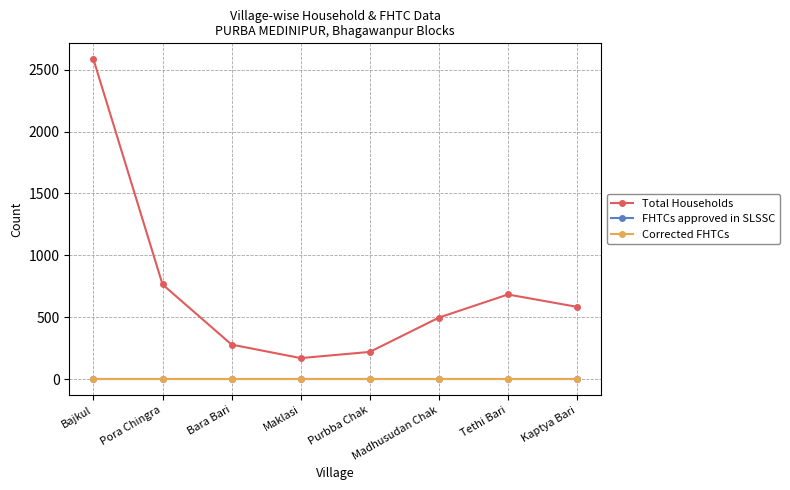

What is the label of the 1st point from the left?

Bajkul